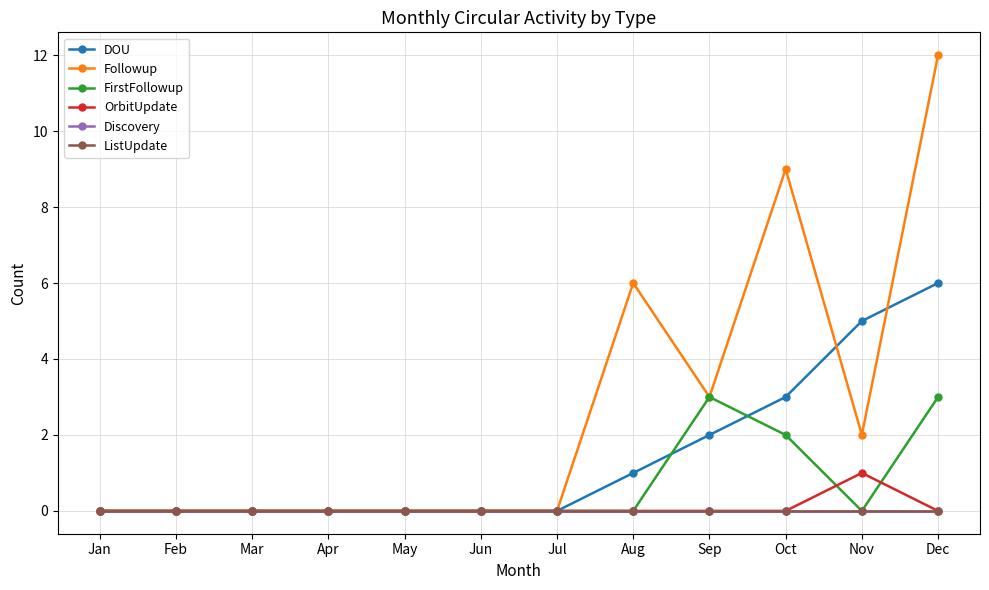

Rank the series at Aug from highest to lowest value.

Followup, DOU, FirstFollowup, OrbitUpdate, Discovery, ListUpdate